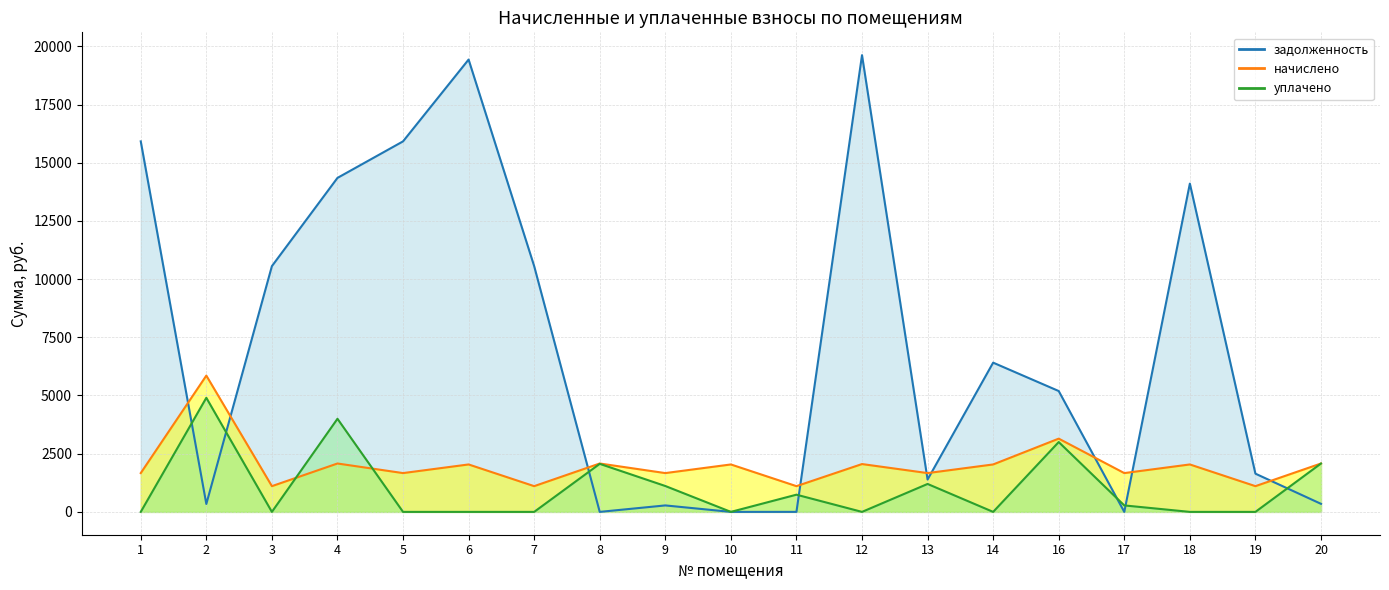

What is the sum of all задолженность values?

136049.7